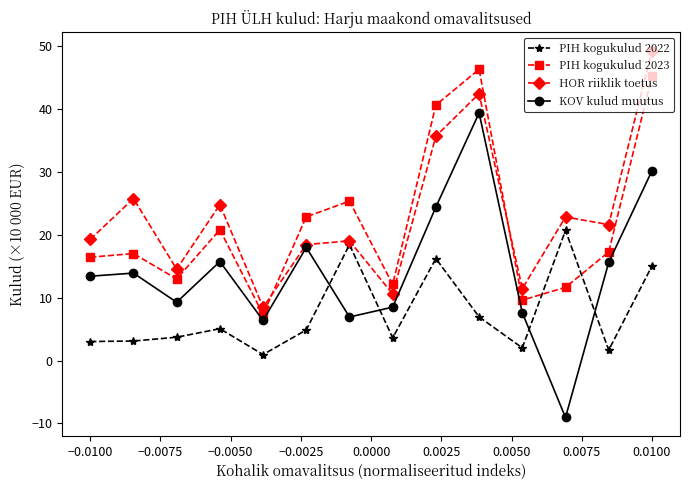

What is the highest value of the HOR riiklik toetus series?

49.3